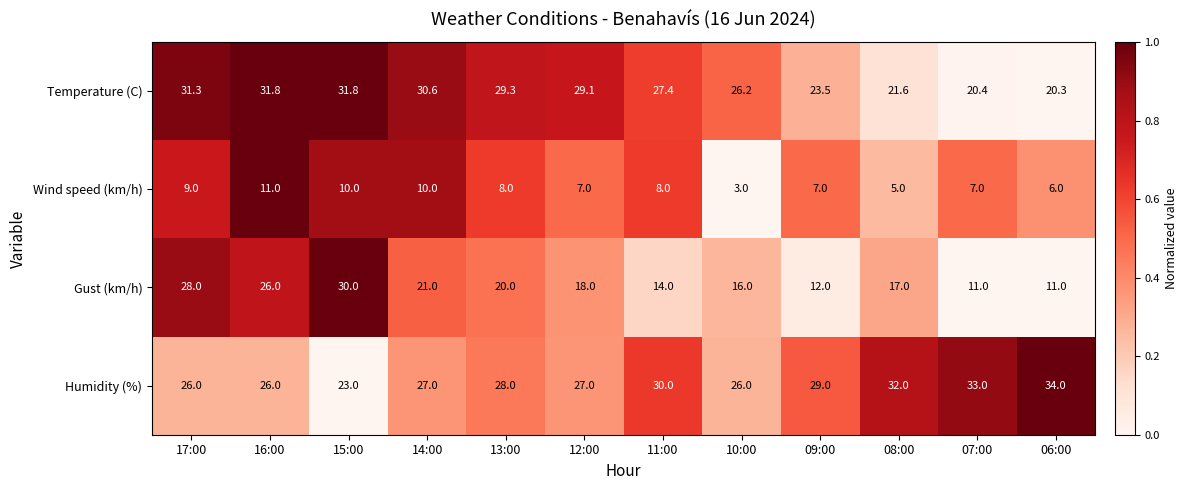

Is the value of Wind speed (km/h) at 08:00 greater than the value of Gust (km/h) at 09:00?

No